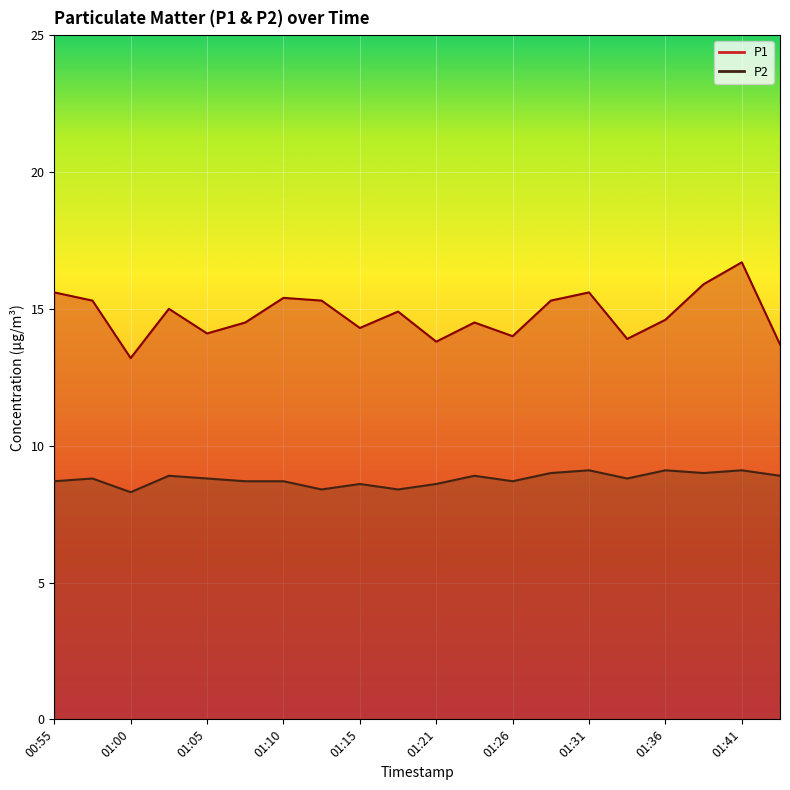

The P2 series shows 8.7 at 01:10. True or false?

True